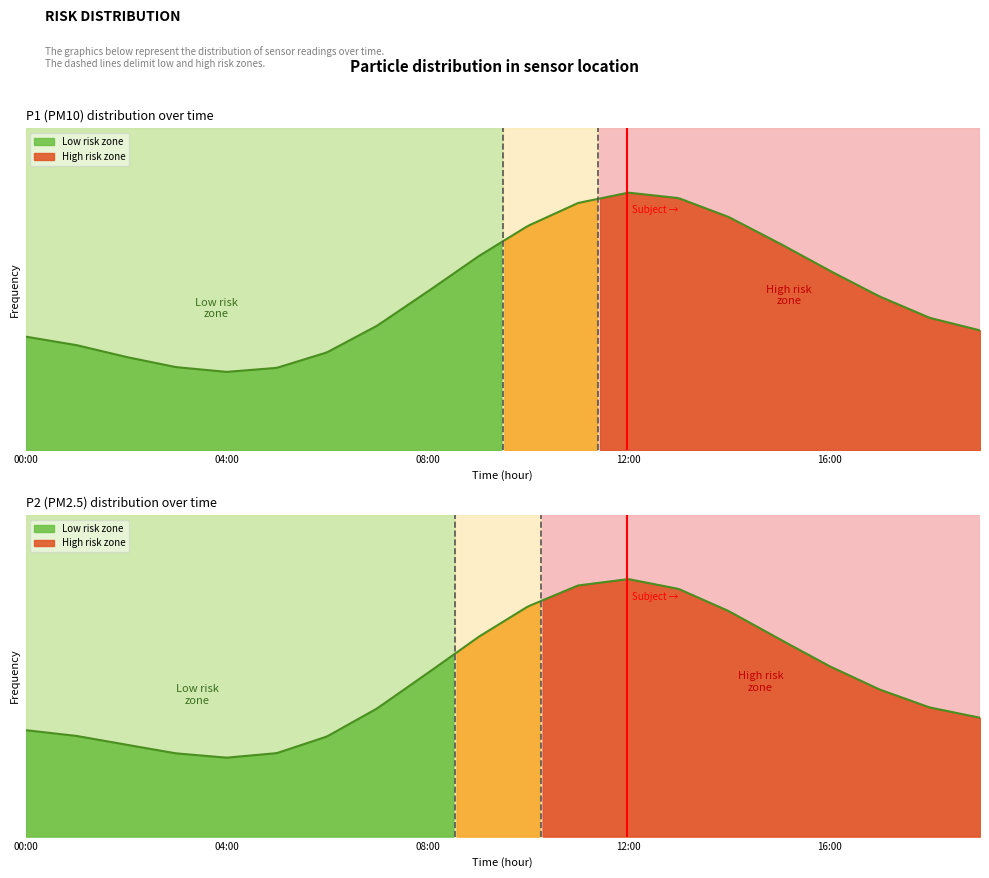

What is the value of the P1 point at the 1st from the left?

1.2